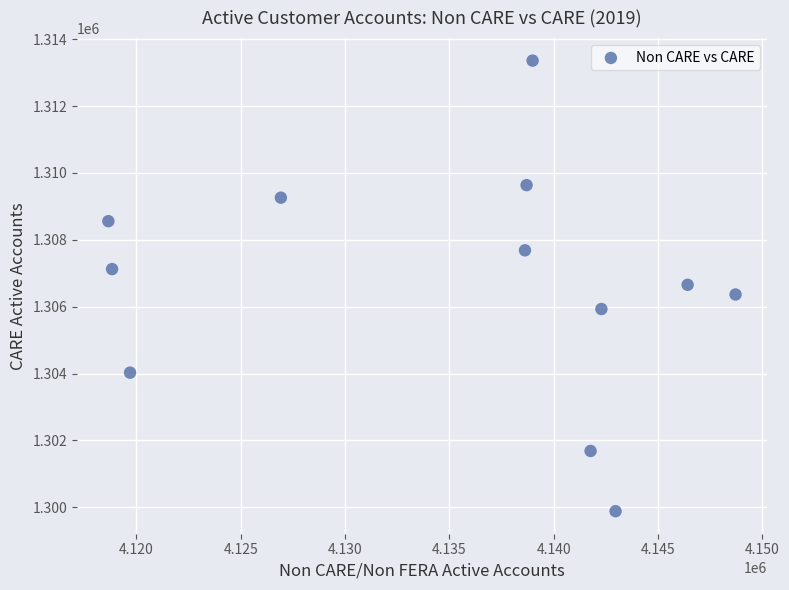

What is the range of Y values (max minus min)?

13476